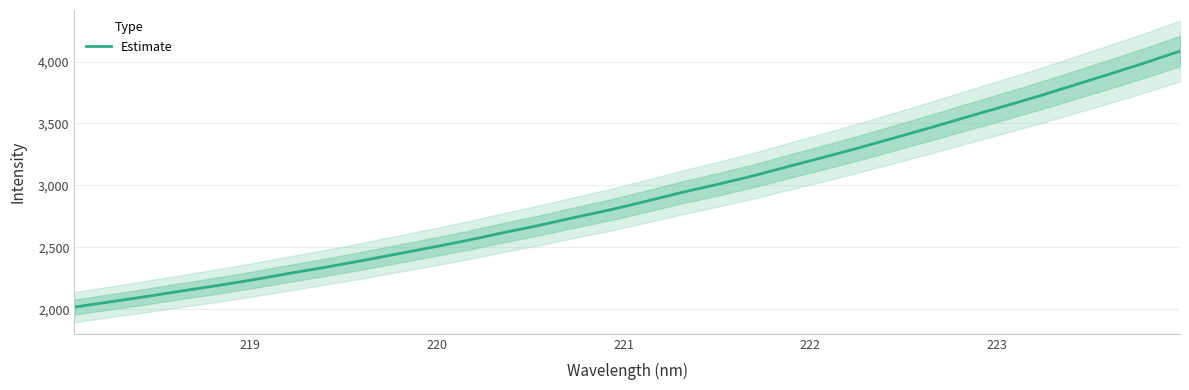

What is the difference between the second highest and minimum values?

1971.0